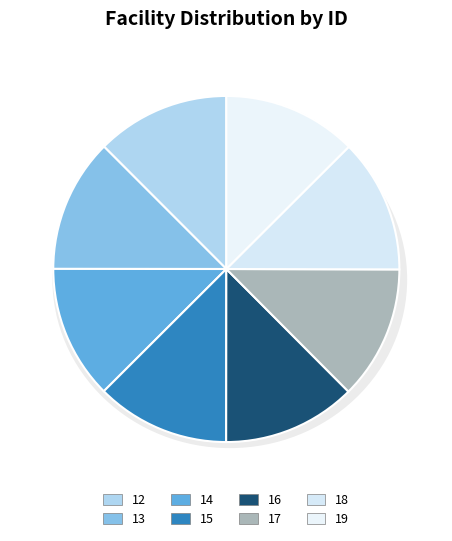

To the nearest percent, what is the combined percentage of 18 and 19?

25%